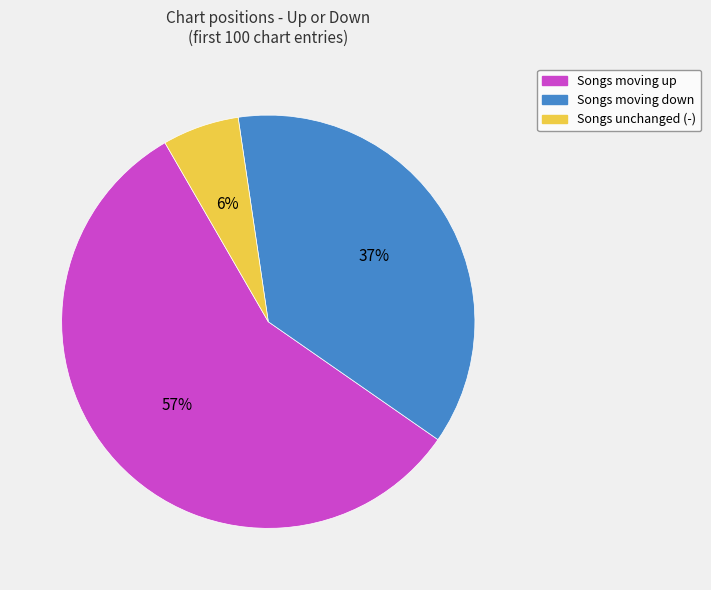

Approximately how many times larger is the value at Songs moving down compared to Songs unchanged (-)?

6.2